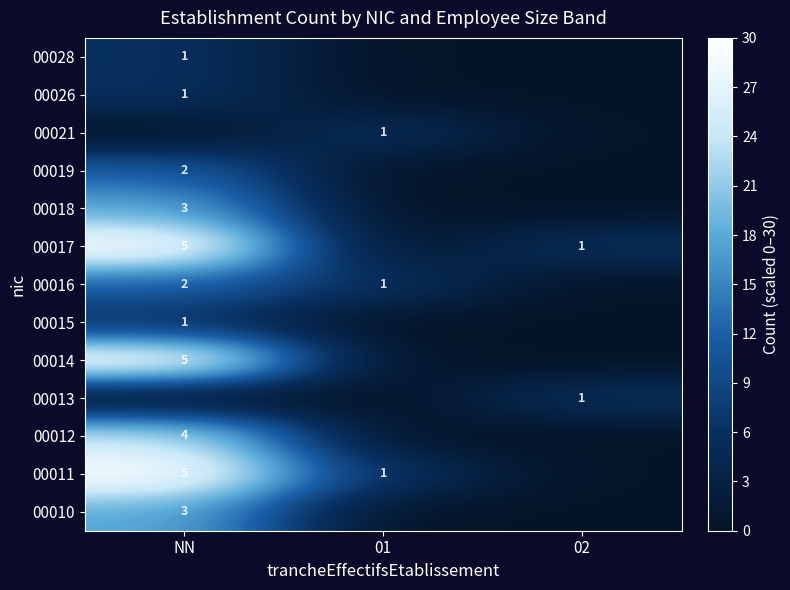

True or false: 00011 has a value of 7 at NN.

False